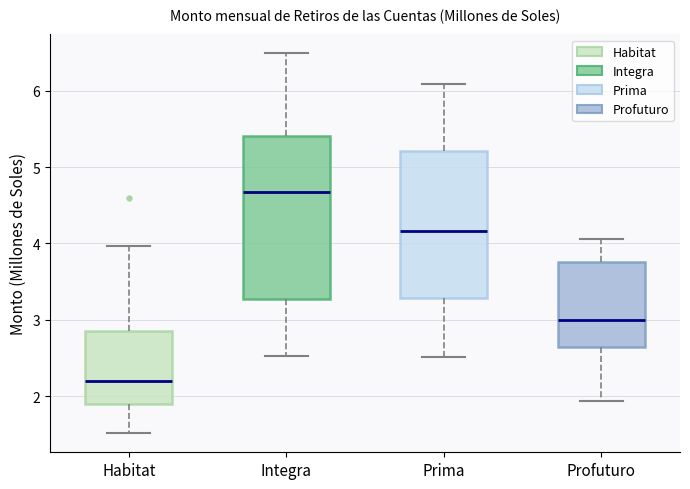

Which box's median line is the lowest?

Habitat